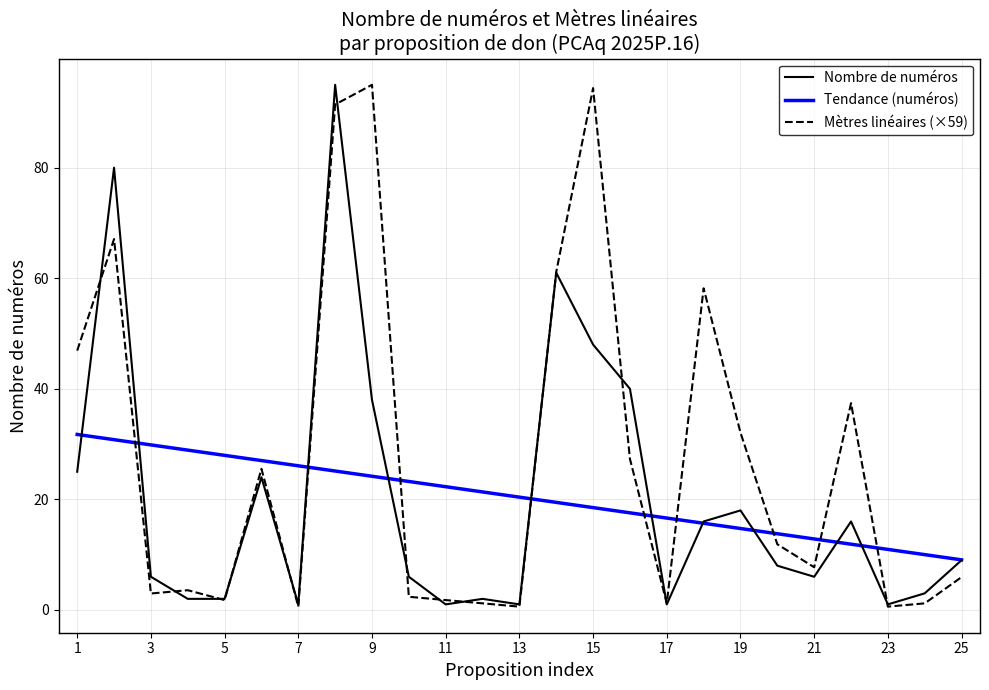

Is this an area chart (filled region under the line)?

No